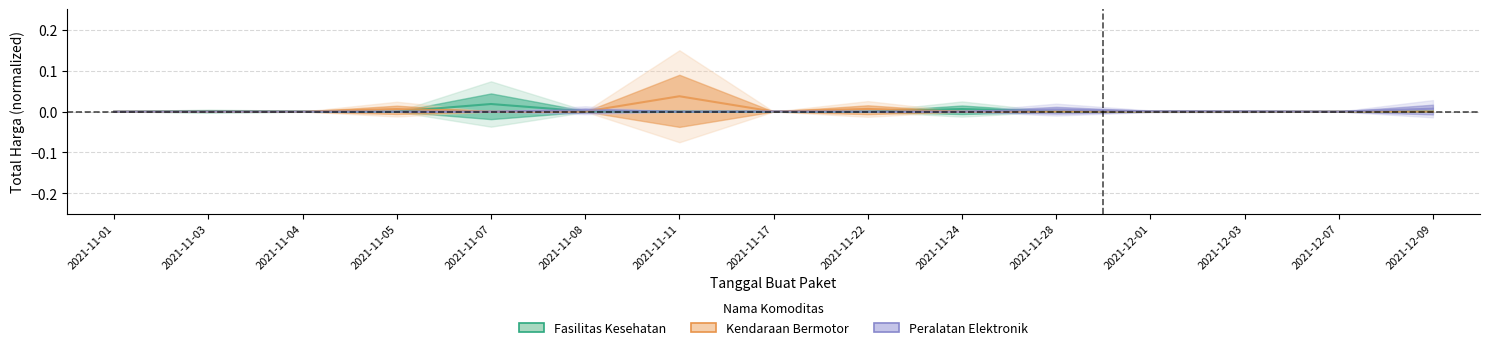

Does the chart display data point markers on the line(s)?

No